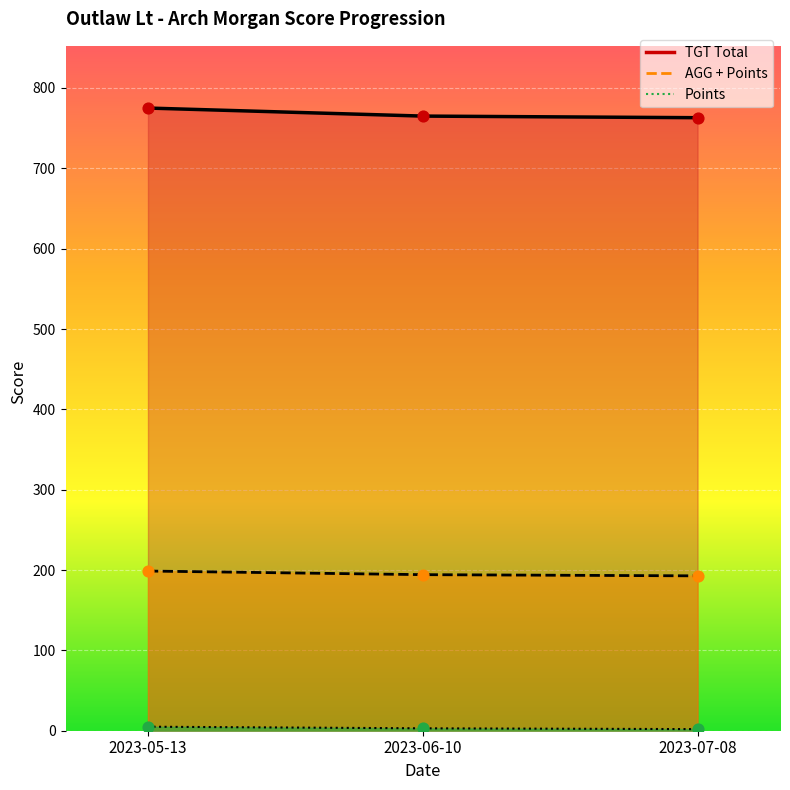

Is the value of TGT Total at 2023-07-08 greater than the value of AGG + Points at 2023-05-13?

Yes